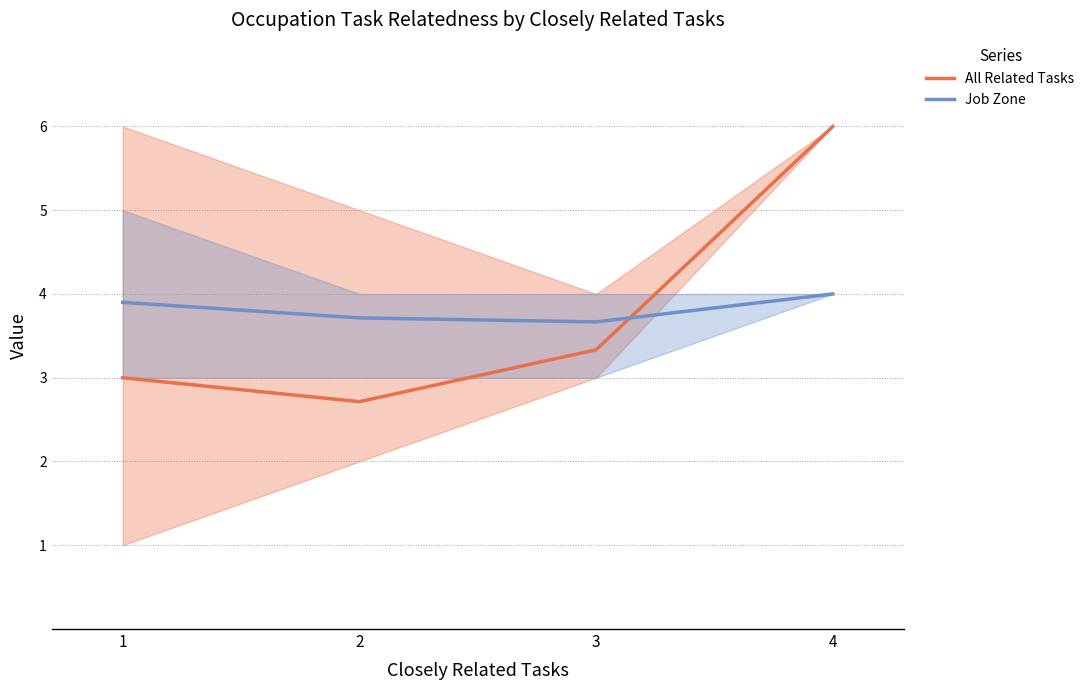

What is the sum of all All Related Tasks values?

15.0